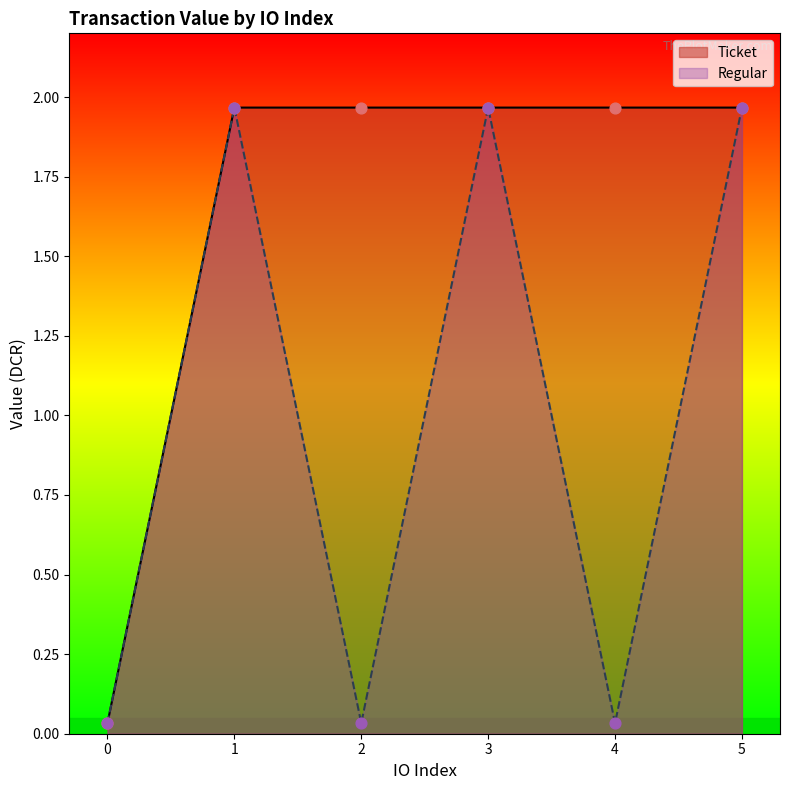

Which series has the largest total across all categories?

Ticket